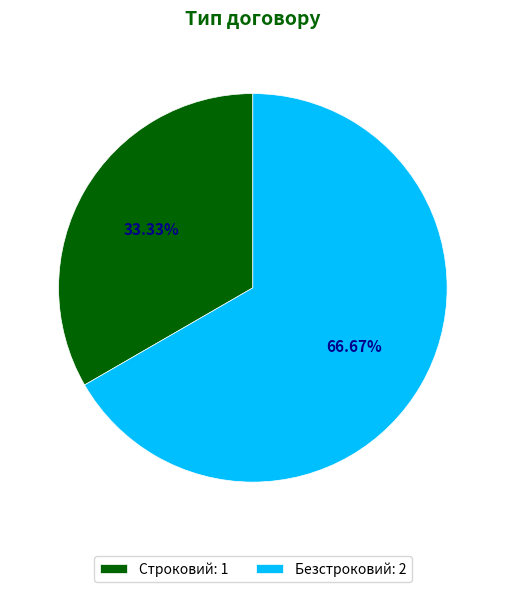

Count the number of slices in the pie.

2